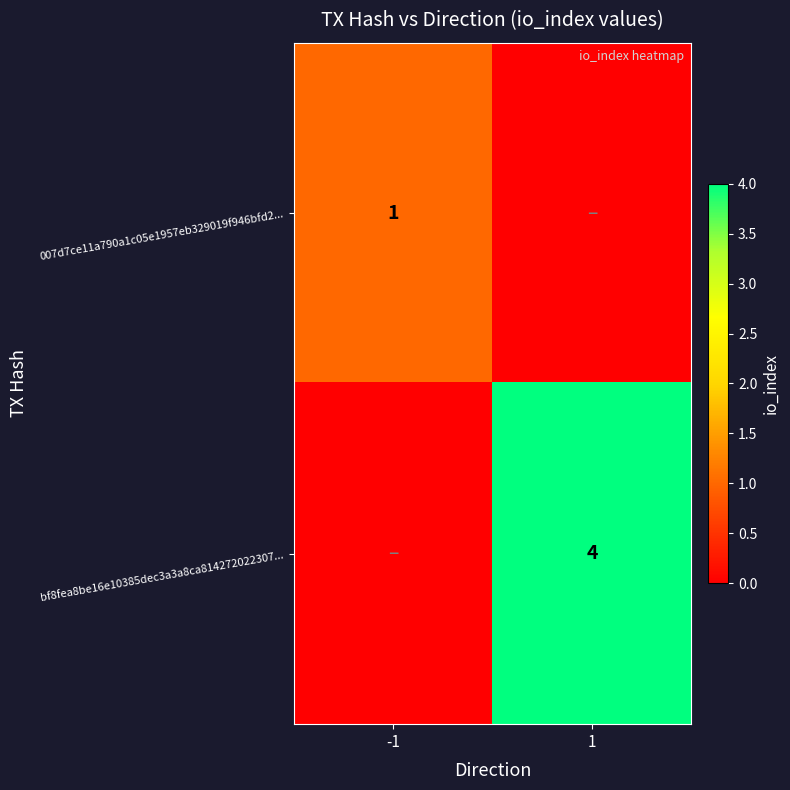

Is it true that bf8fea8be16e10385dec3a3a8ca814272022307... equals 6 at 1?

False